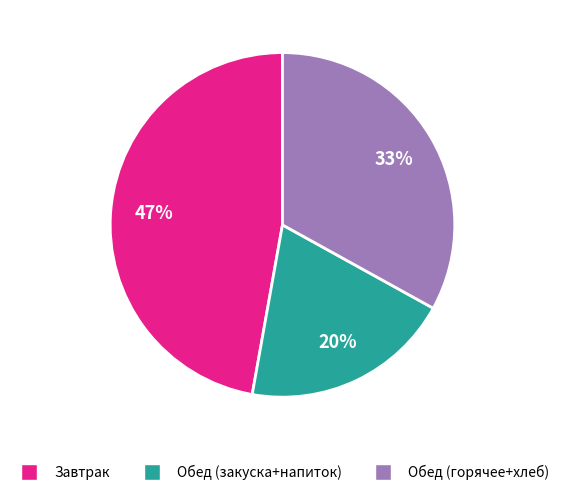

Count the number of slices in the pie.

3